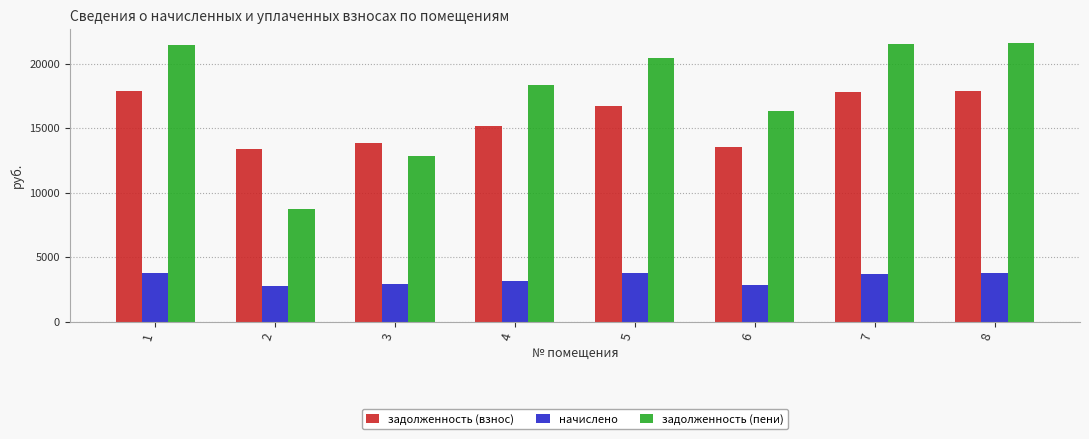

At how many categories does at least one series exceed 2811?

8